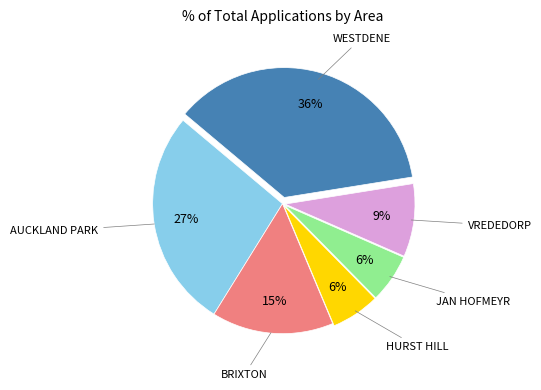

To the nearest percent, what is the average slice percentage?

17%